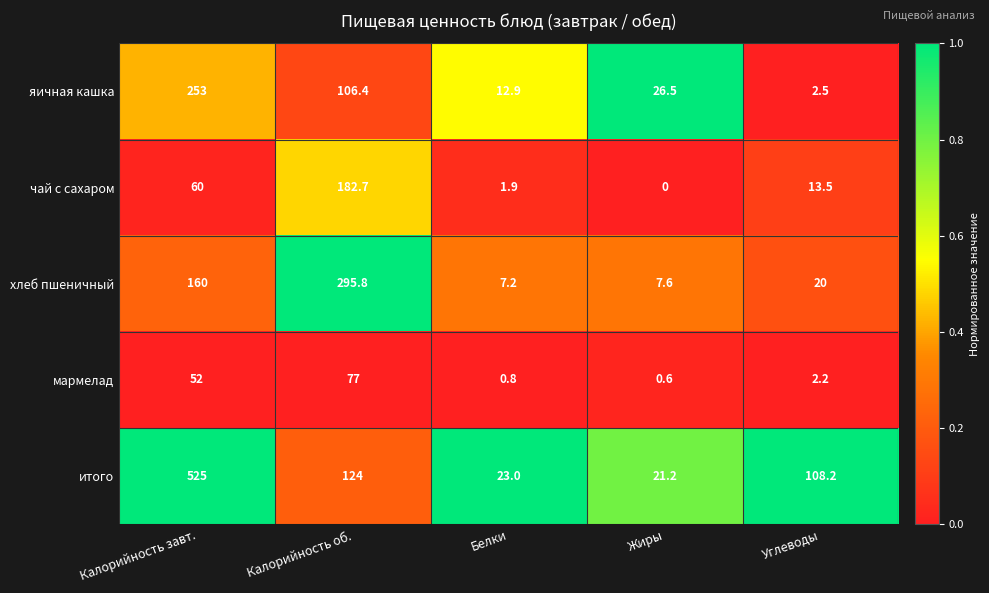

Rank the categories by итого value from highest to lowest.

Калорийность завт., Калорийность об., Углеводы, Белки, Жиры